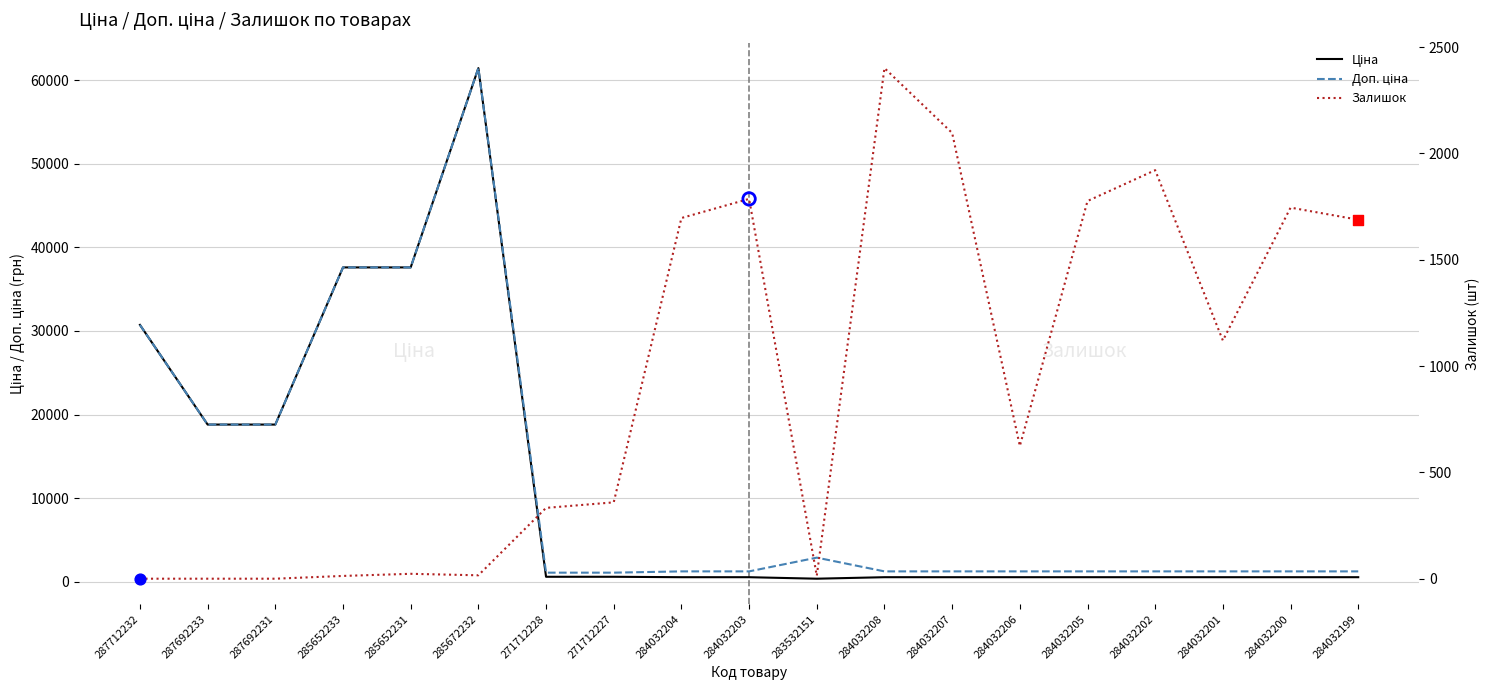

Which series reaches the minimum Y coordinate?

Залишок